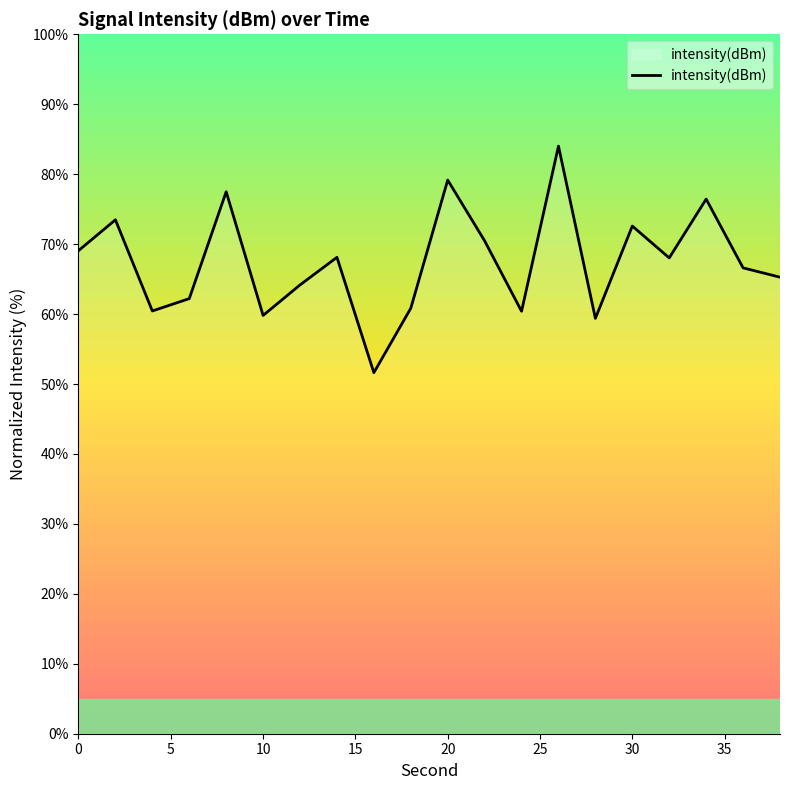

Does the chart have visible grid lines?

No